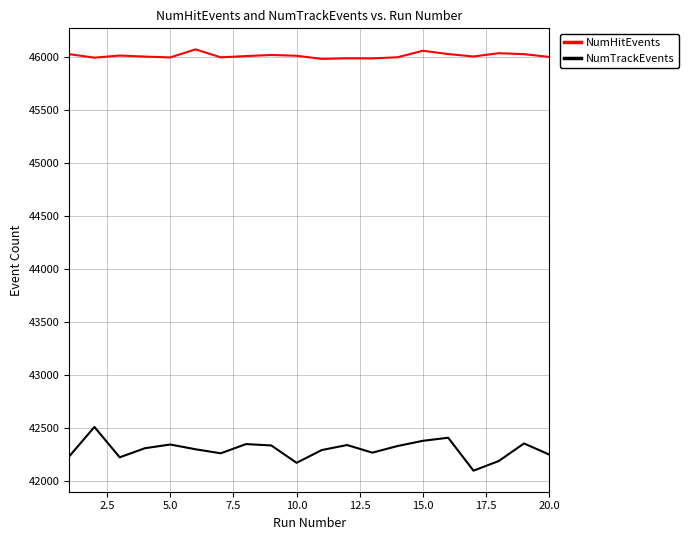

What is the minimum value shown in the chart?

42093